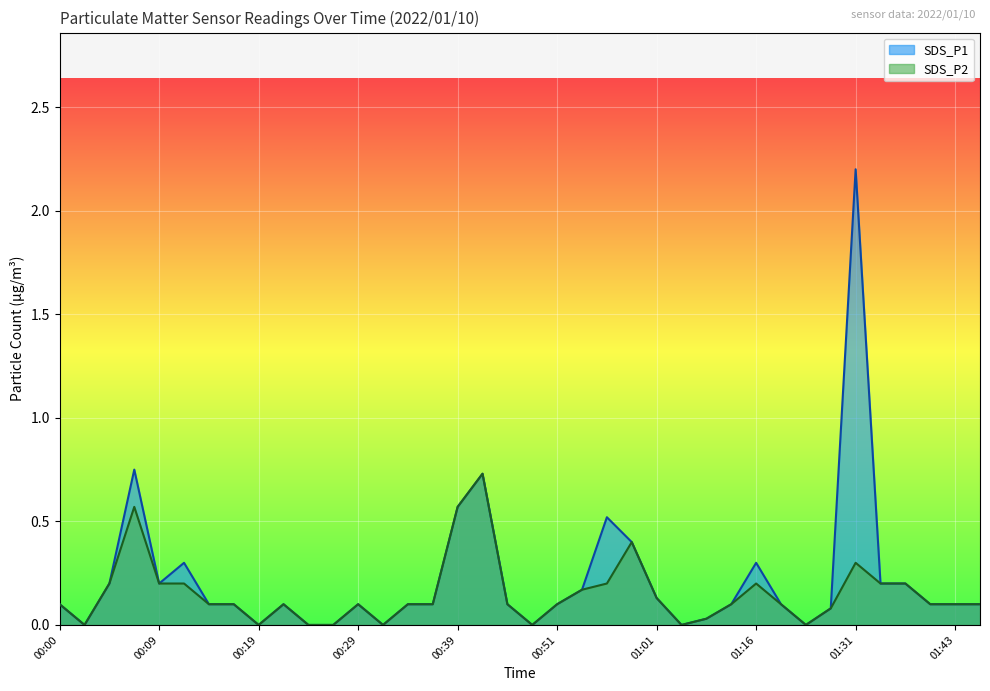

List the series in order of their peak value, lowest first.

SDS_P2 line, SDS_P1 line